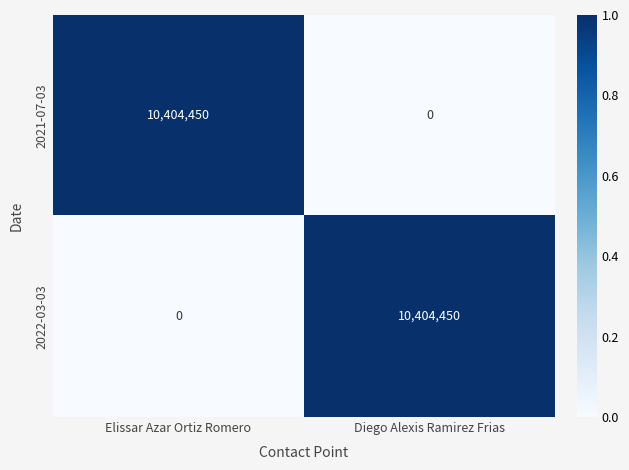

What is the difference between the maximum and minimum values in the 2022-03-03 series?

10404450